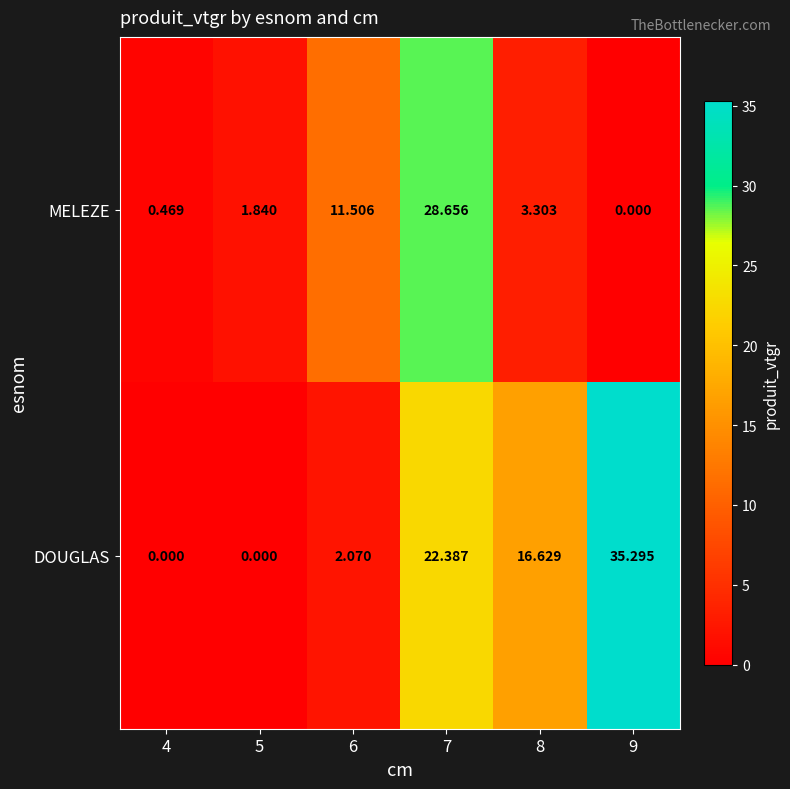

At how many categories does at least one series exceed 7?

4